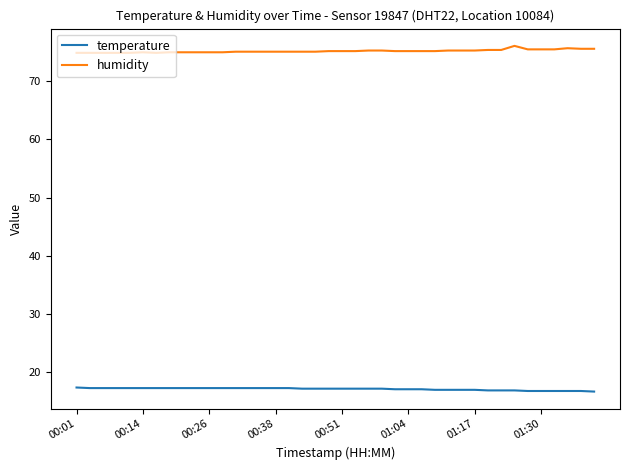

What is the smallest value displayed?

16.6